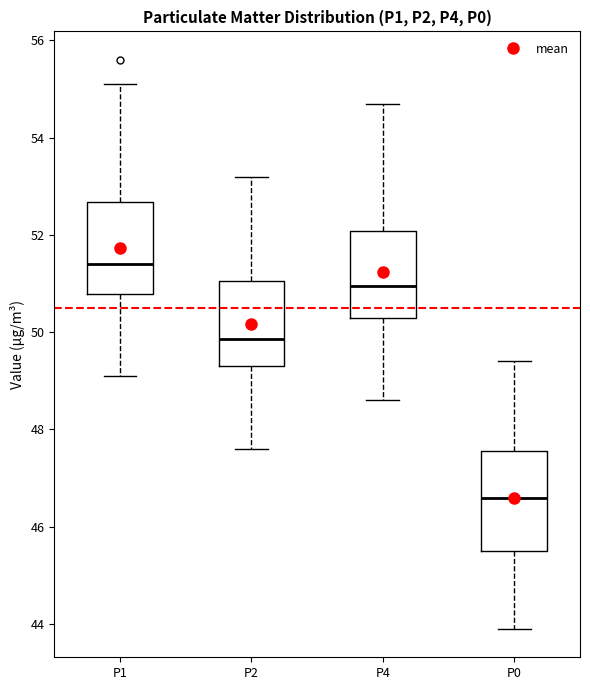

Reading left to right, read every box against the y-axis: the position of its median line, the range the box covers, and the ends of its whiskers. The values are not printed on the chart, so give them approximately, as read against the axis.

P1: median 51.4, box 50.8 to 52.6, whiskers 49.2 to 55.2
P2: median 49.8, box 49.4 to 51.0, whiskers 47.6 to 53.2
P4: median 51.0, box 50.4 to 52.0, whiskers 48.6 to 54.8
P0: median 46.6, box 45.6 to 47.6, whiskers 44.0 to 49.4